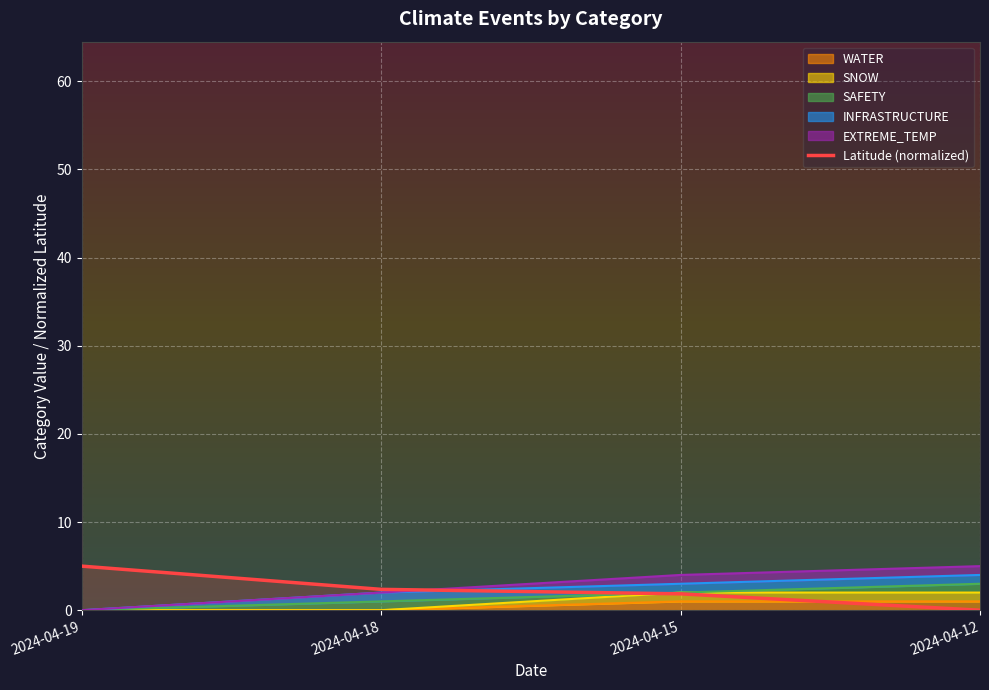

Reading right to left, extract all data points from this chart.

0.0	1.9	2.4	5.0